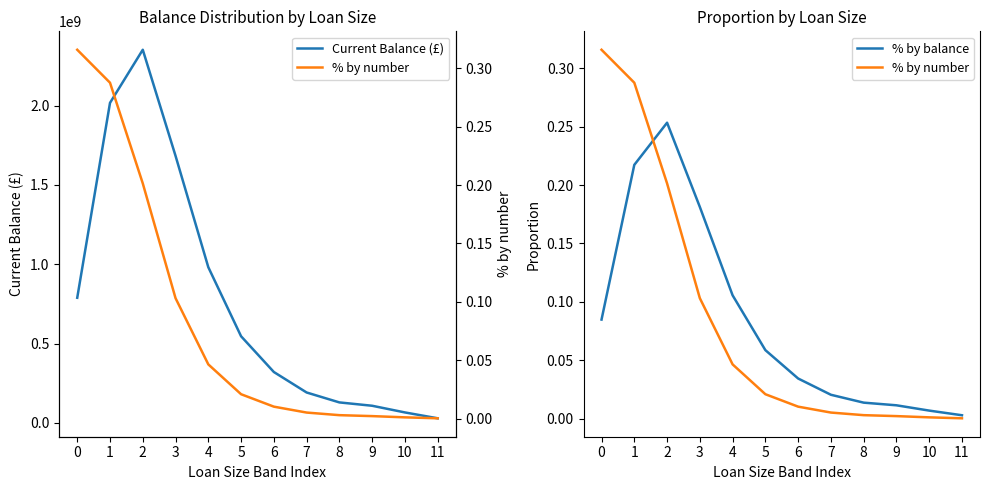

After their last crossing, which series has the higher values: % by number or % by balance?

% by balance